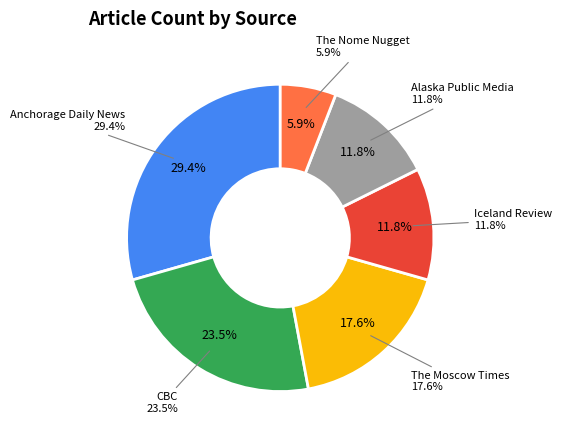

Does any single category account for the majority?

No